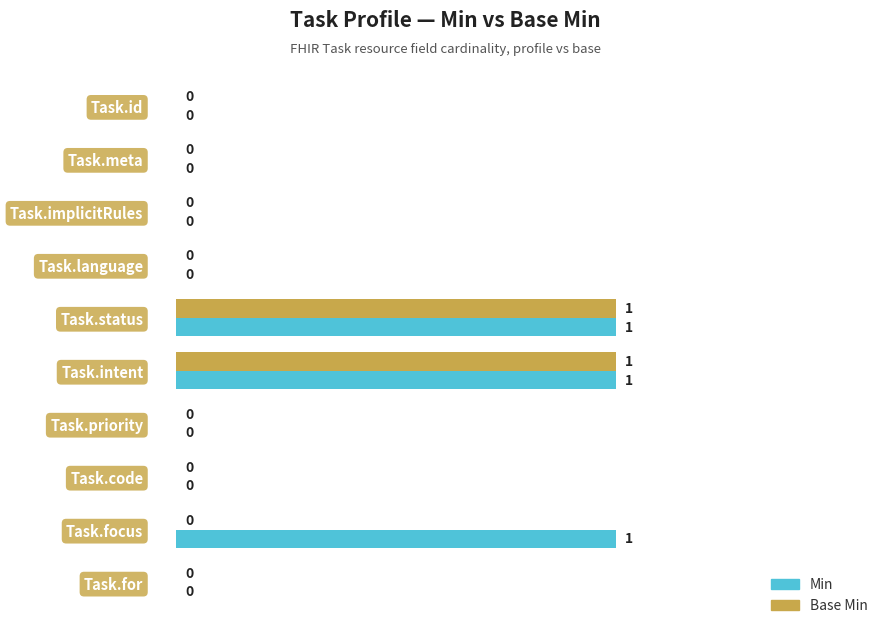

True or false: Base Min has a value of -1 at Task.language.

False